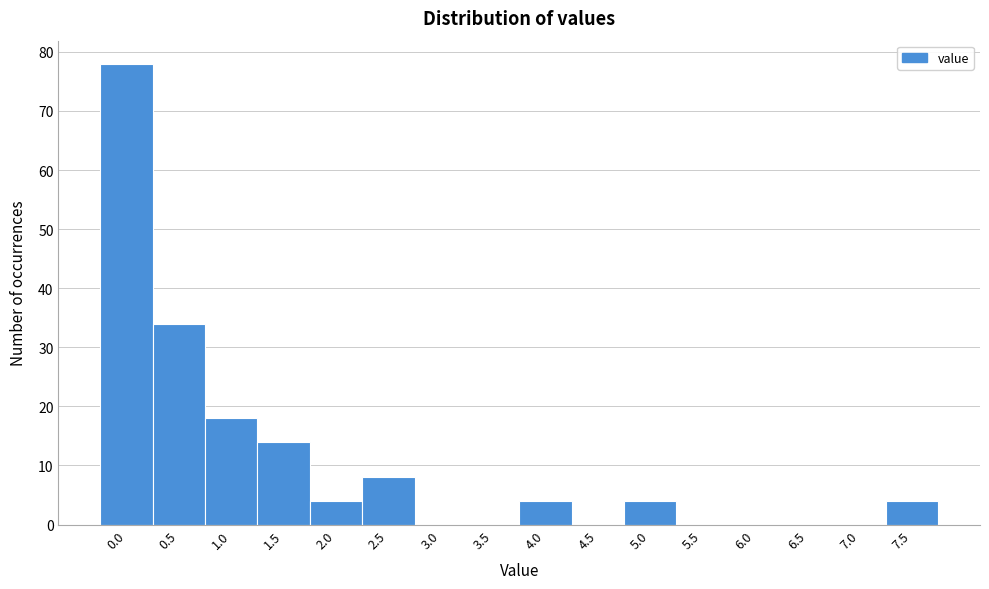

Reading left to right, list all the values displayed in this chart.

0.0=78	0.5=34	1.0=18	1.5=14	2.0=4	2.5=8	3.0=0	3.5=0	4.0=4	4.5=0	5.0=4	5.5=0	6.0=0	6.5=0	7.0=0	7.5=4